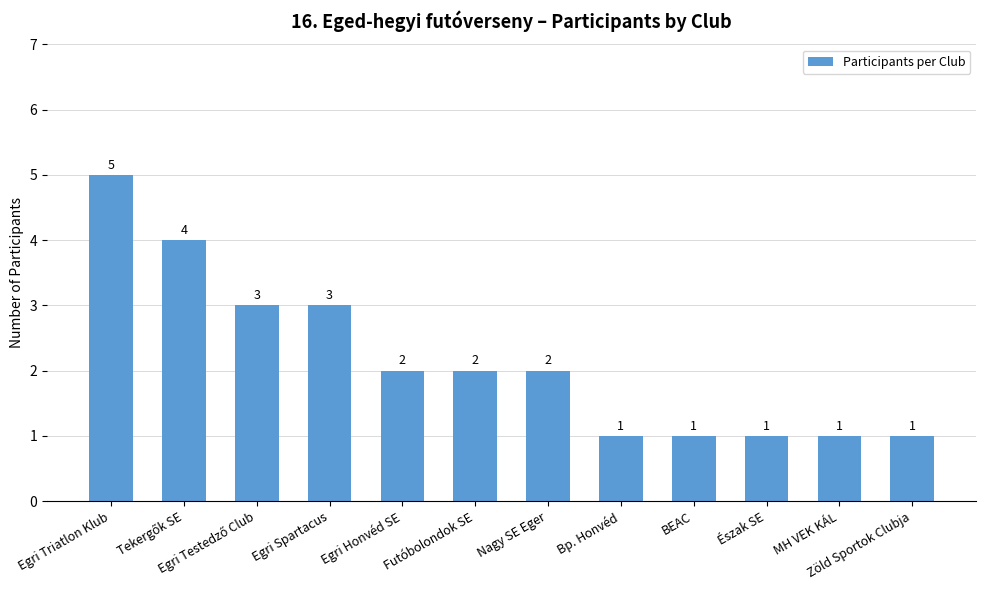

True or false: the data shows 1 at MH VEK KÁL.

True